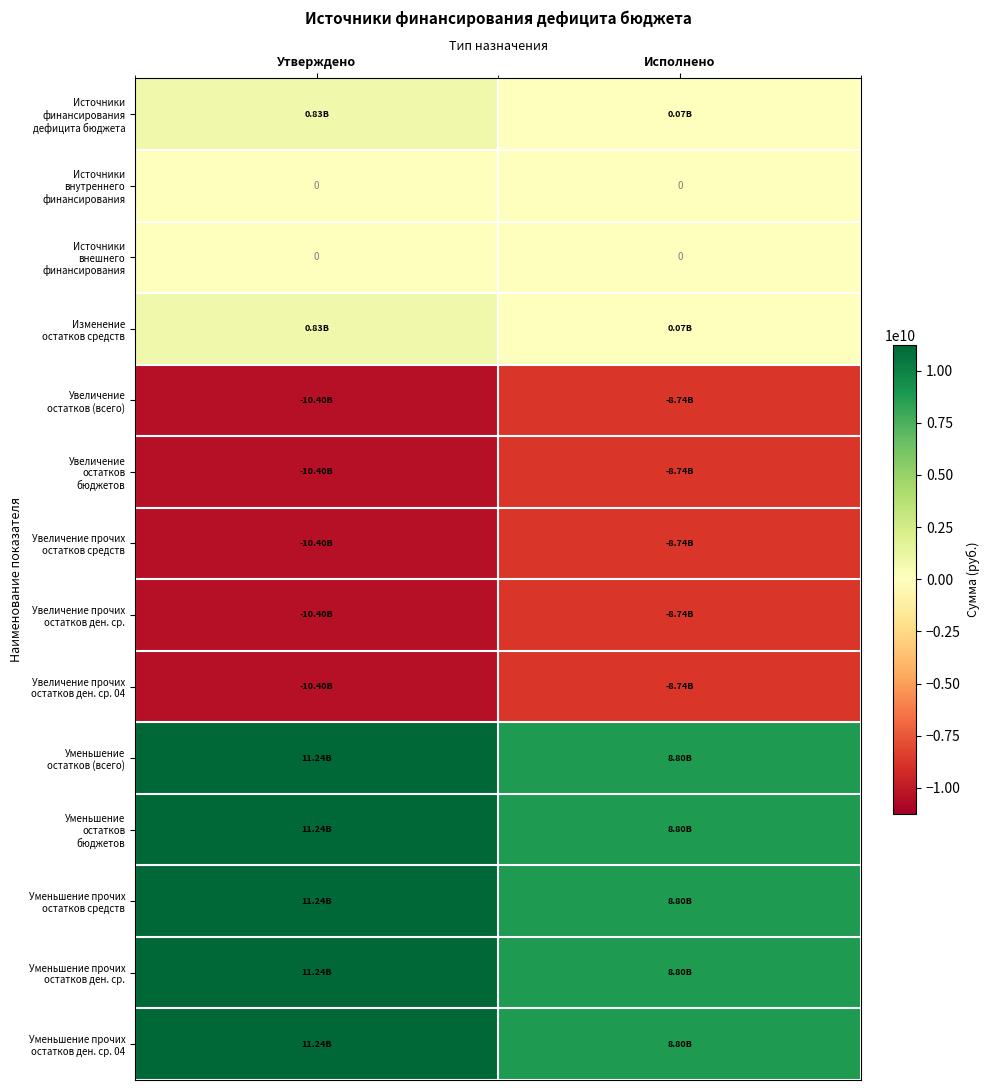

The Уменьшение остатков (всего) series shows 11235357768.7 at Утверждено. True or false?

True